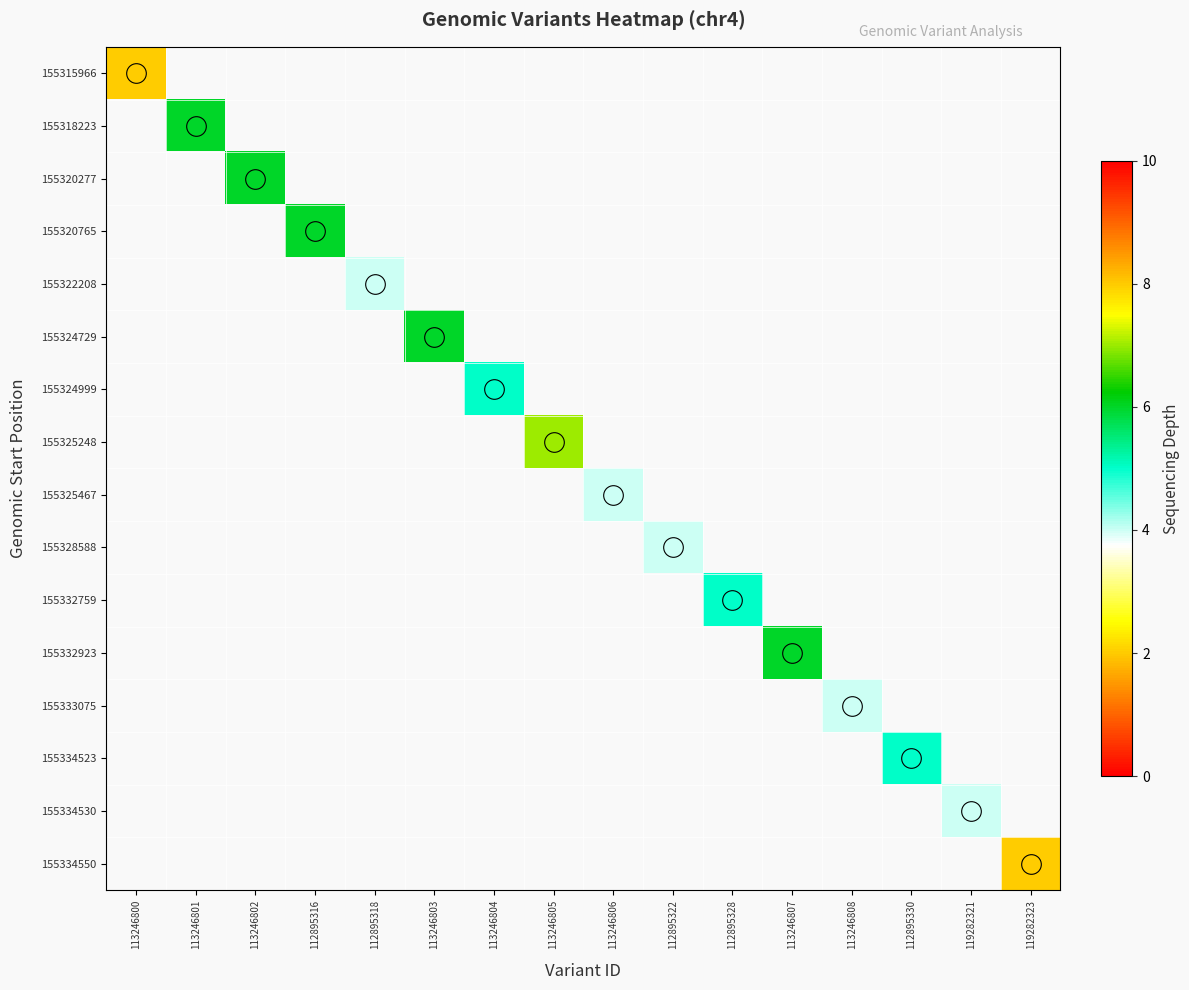

At how many categories does at least one series exceed 3?

15